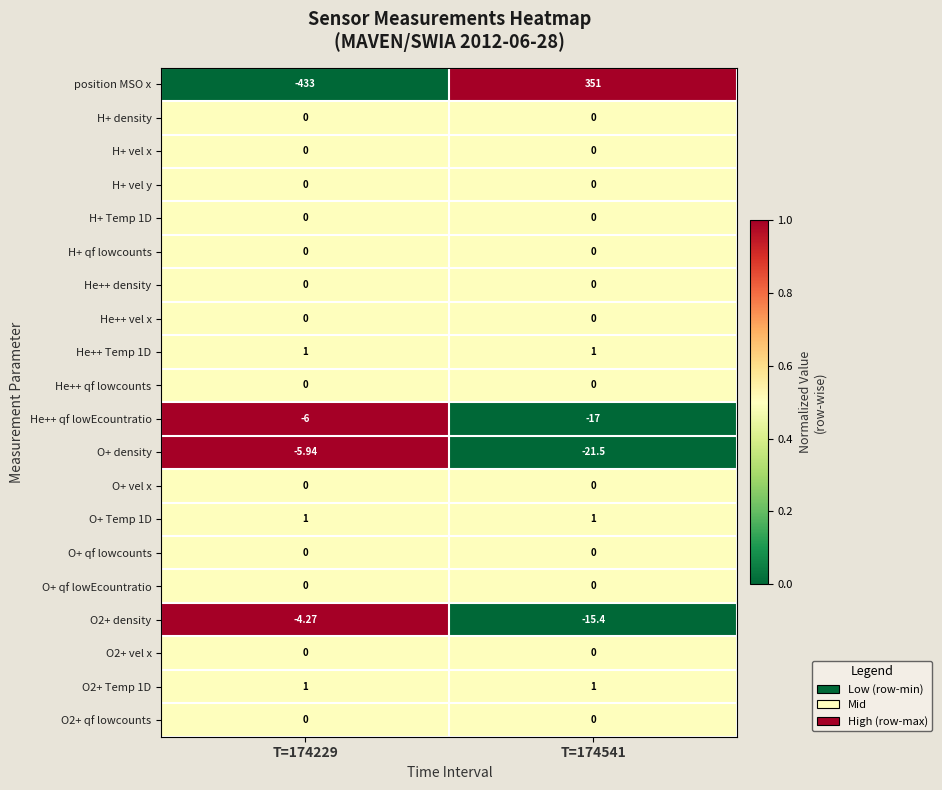

Is the value of He++ qf lowcounts at T=174229 greater than the value of O2+ Temp 1D at T=174541?

No